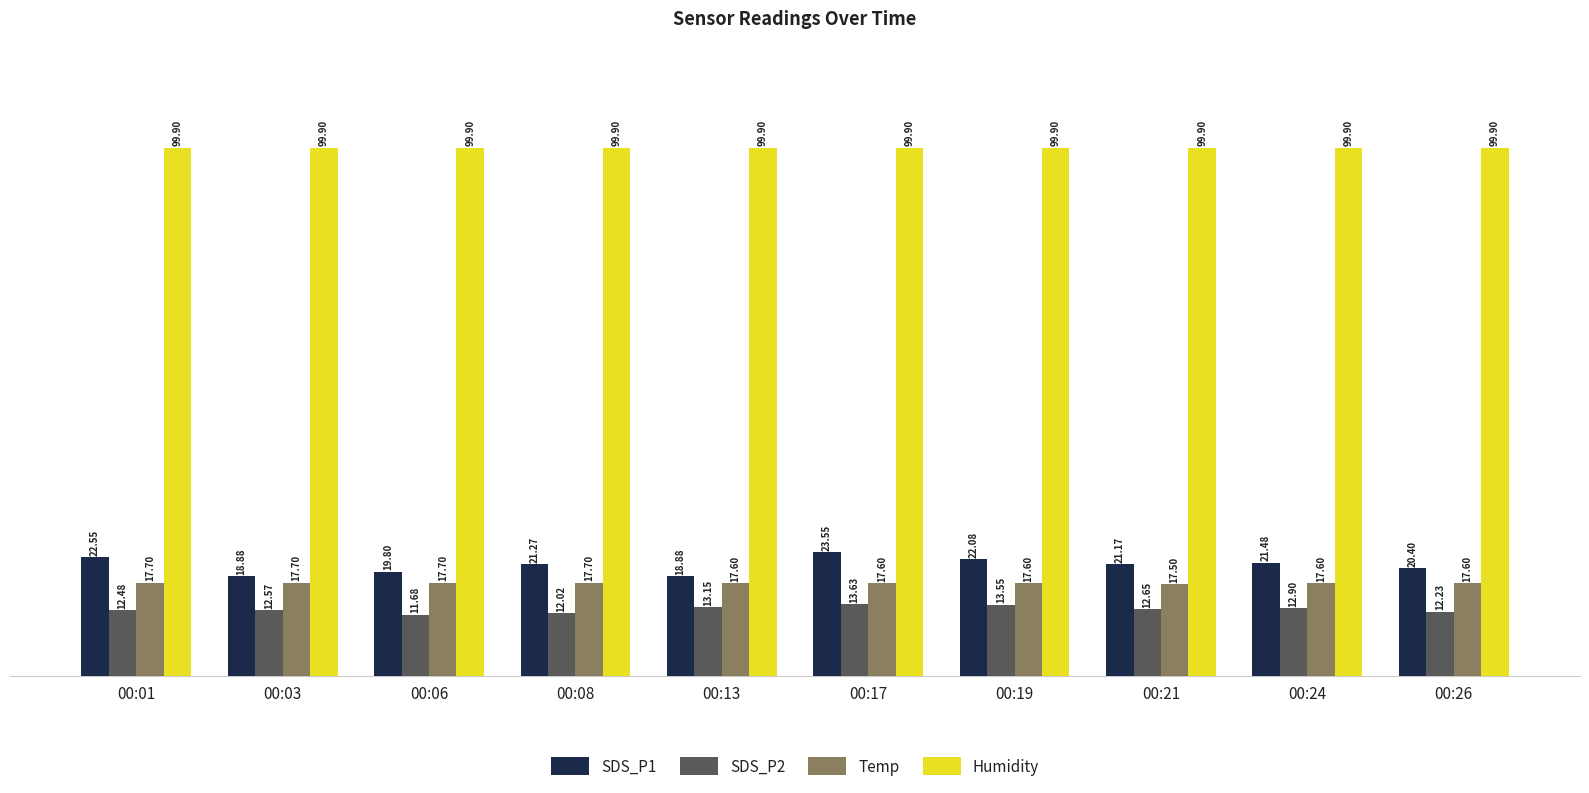

Reading left to right, extract all data points from this chart.

SDS_P1: 22.6	18.9	19.8	21.3	18.9	23.6	22.1	21.2	21.5	20.4
SDS_P2: 12.5	12.6	11.7	12.0	13.2	13.6	13.6	12.7	12.9	12.2
Temp: 17.7	17.7	17.7	17.7	17.6	17.6	17.6	17.5	17.6	17.6
Humidity: 99.9	99.9	99.9	99.9	99.9	99.9	99.9	99.9	99.9	99.9